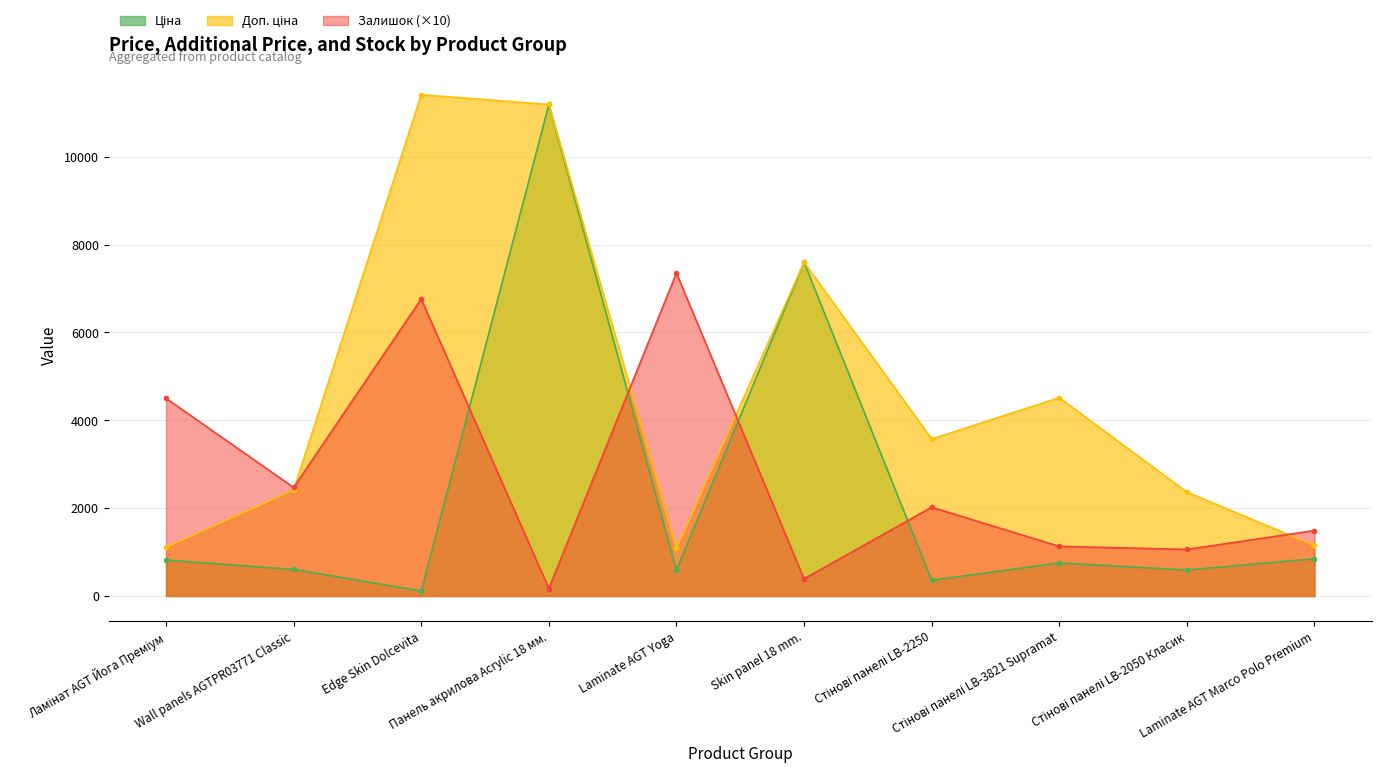

What is the difference between the Залишок values at Wall panels AGTPR03771 Classic and Edge Skin Dolcevita?

4290.0